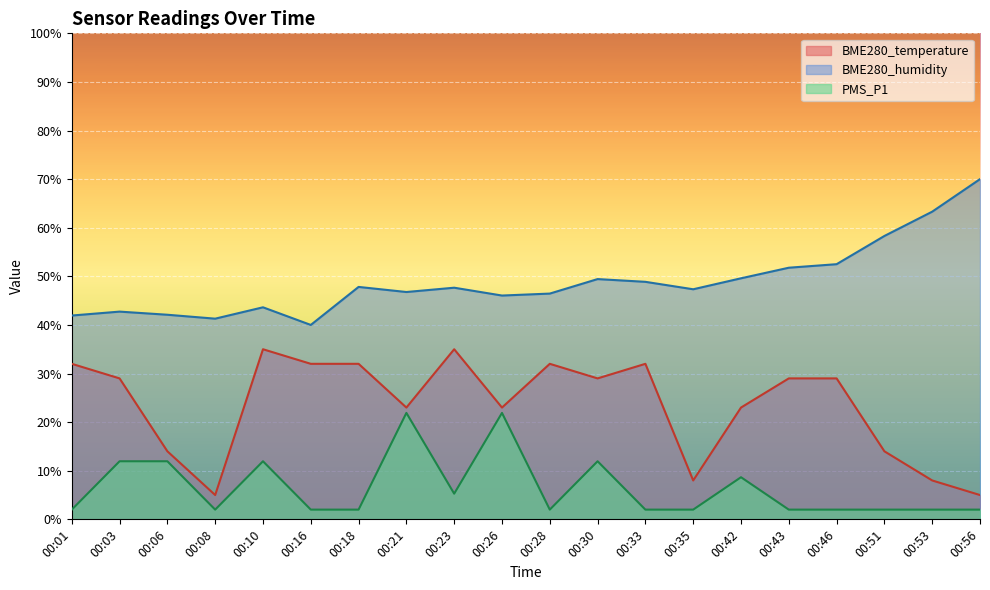

True or false: PMS_P1 and BME280_humidity intersect in this chart.

False